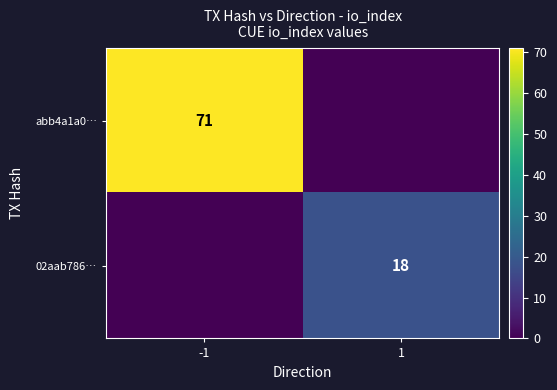

The value of 02aab786… at 1 is 18. True or false?

True